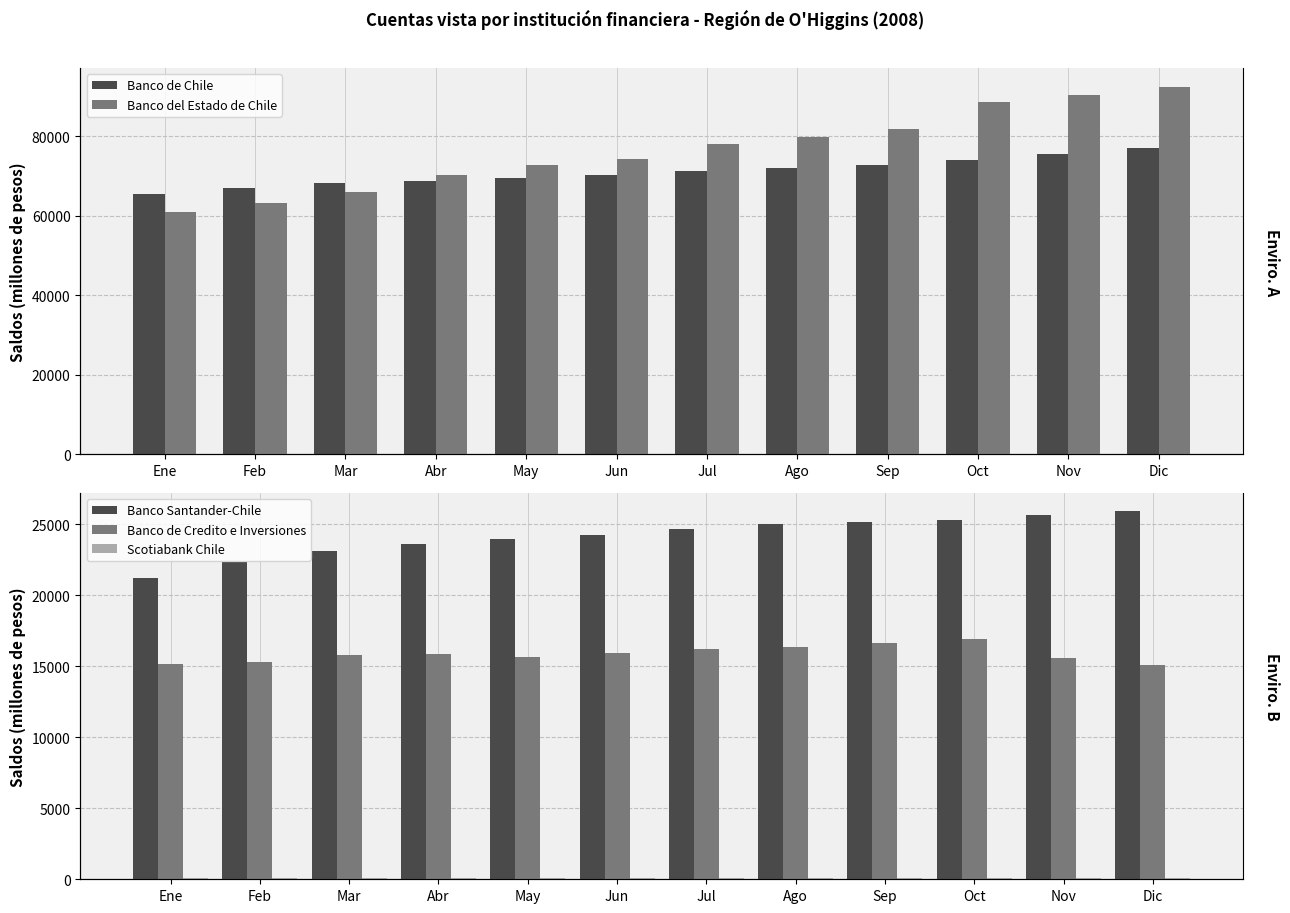

How many groups of bars are there?

12